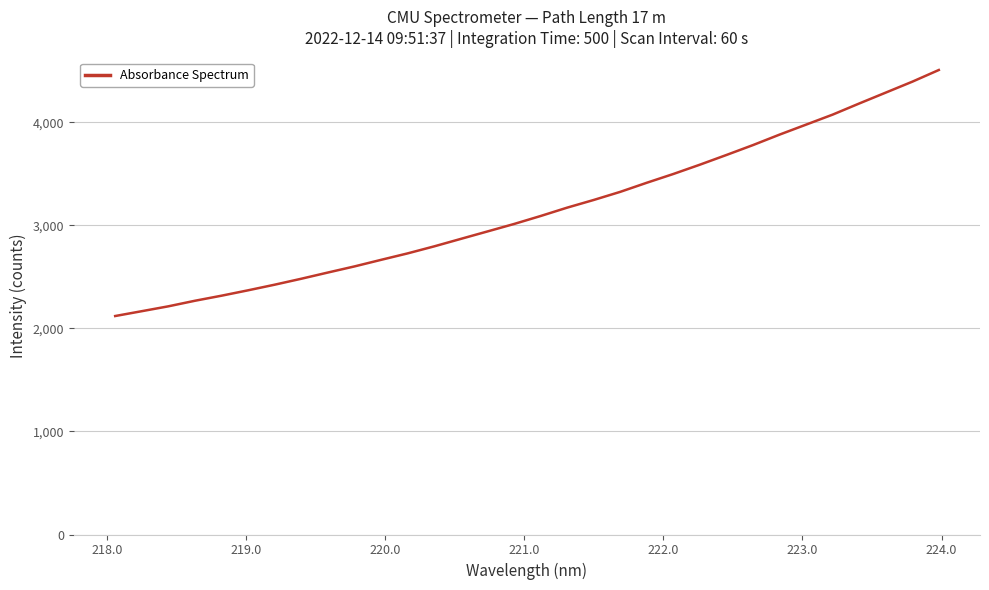

What is the difference between the maximum and minimum values?

2386.9